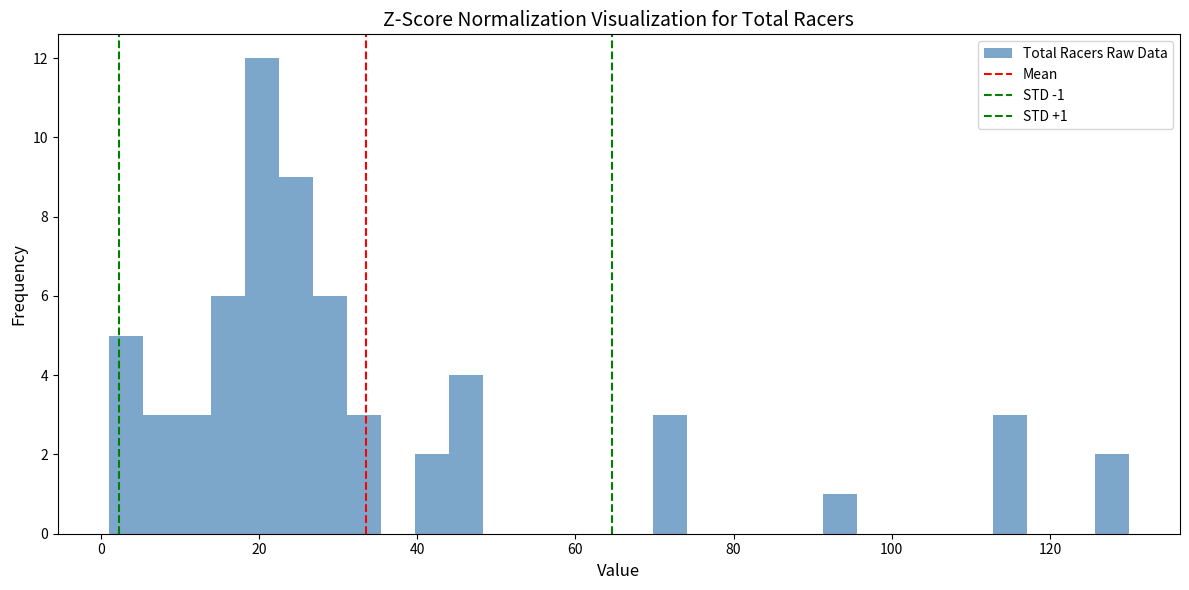

Around what value on the x-axis is the tallest bar? Give the approximate position of its centre, as read against the axis.

20